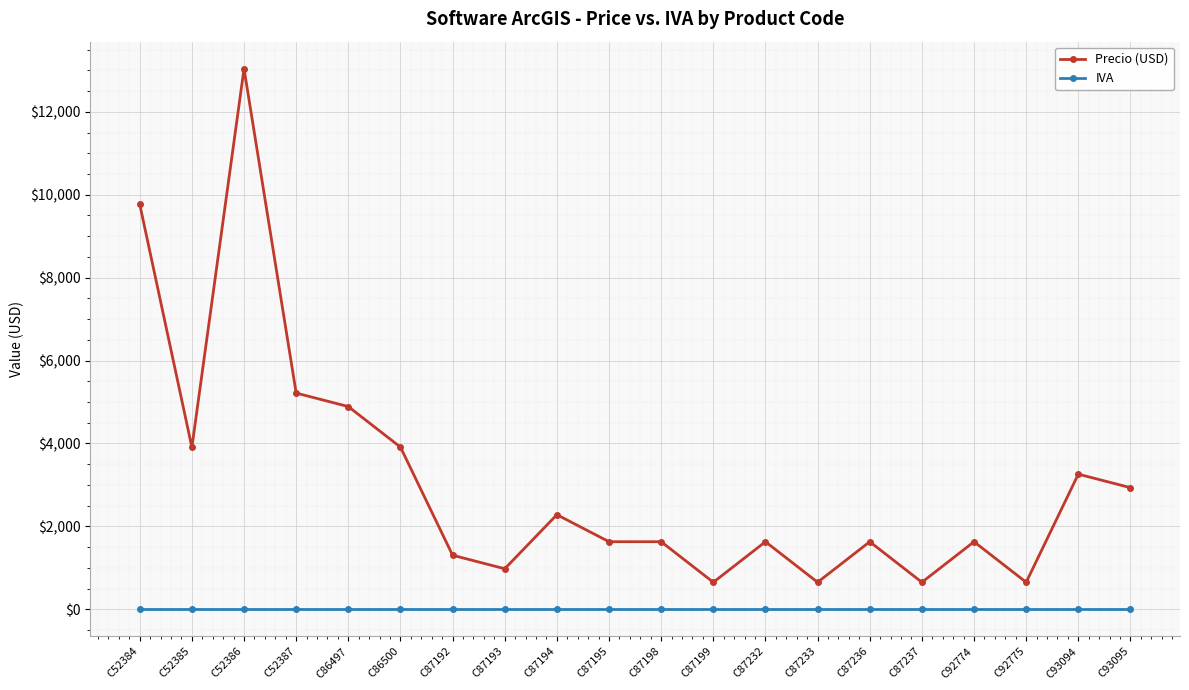

What is the average value of the Precio (USD) series?

3112.7